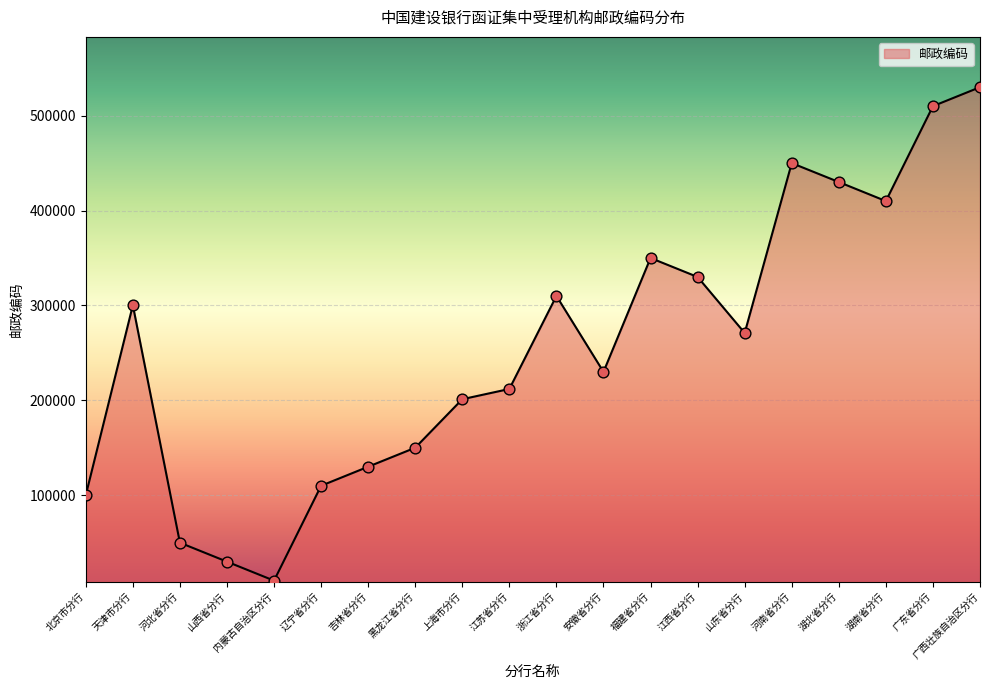

Which has a higher value, 河南省分行 or 天津市分行?

河南省分行